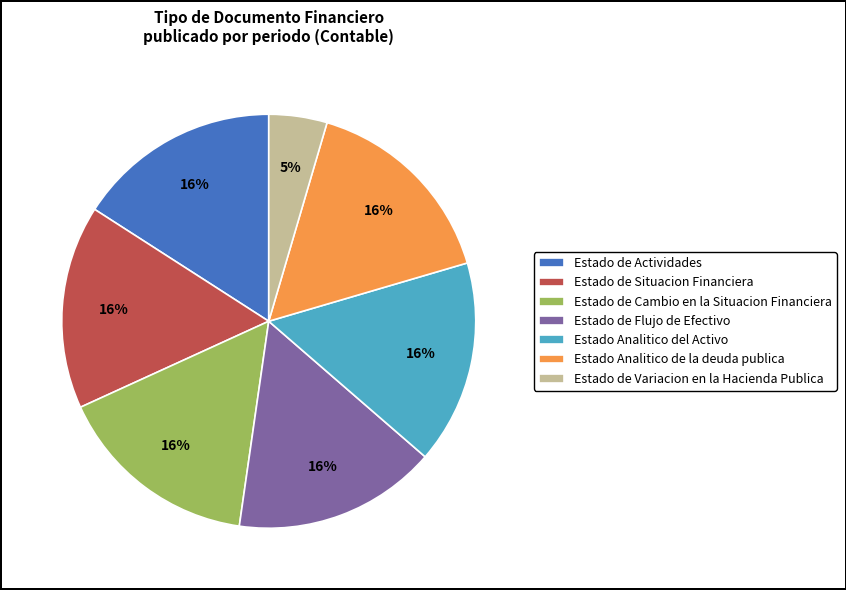

Is the sum of Estado de Actividades and Estado de Variacion en la Hacienda Publica greater than half?

No